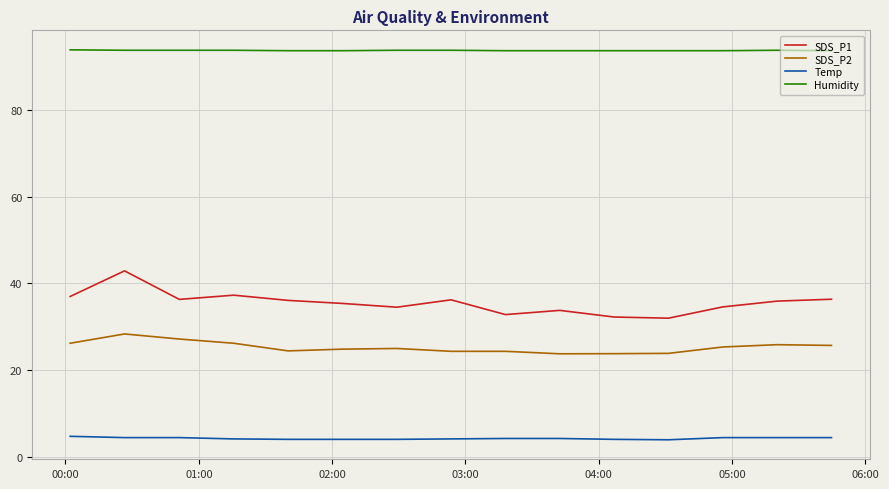

Rank the series by their maximum value, from highest to lowest.

Humidity, SDS_P1, SDS_P2, Temp